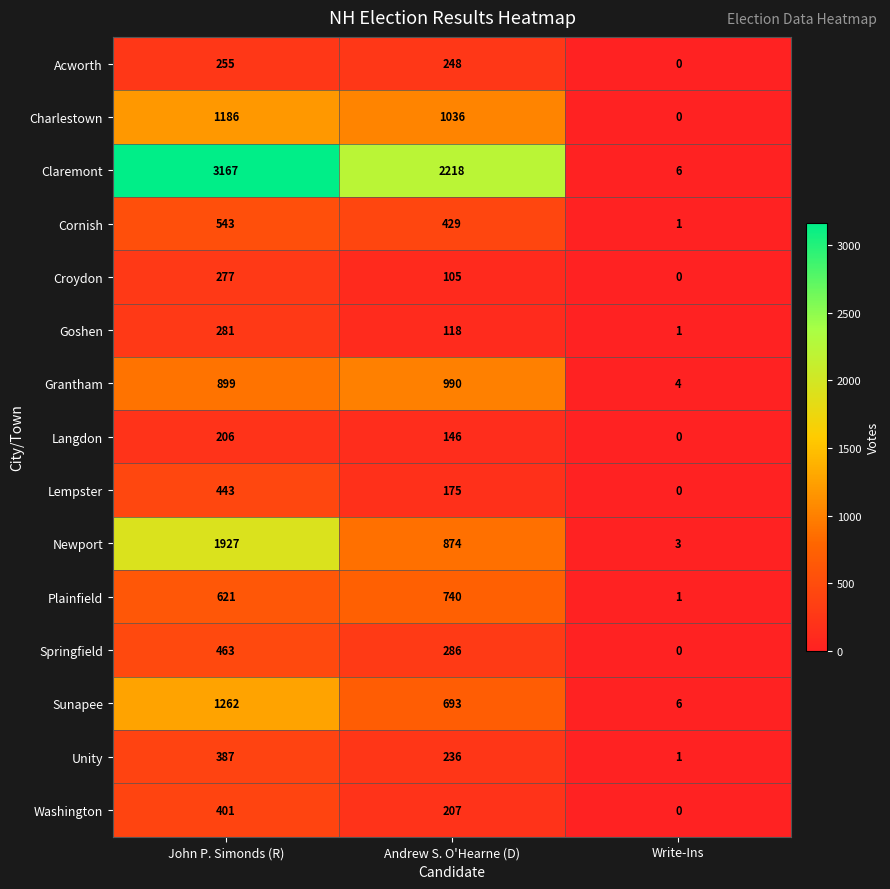

Rank the series by their maximum value, from lowest to highest.

Langdon, Acworth, Croydon, Goshen, Unity, Washington, Lempster, Springfield, Cornish, Plainfield, Grantham, Charlestown, Sunapee, Newport, Claremont